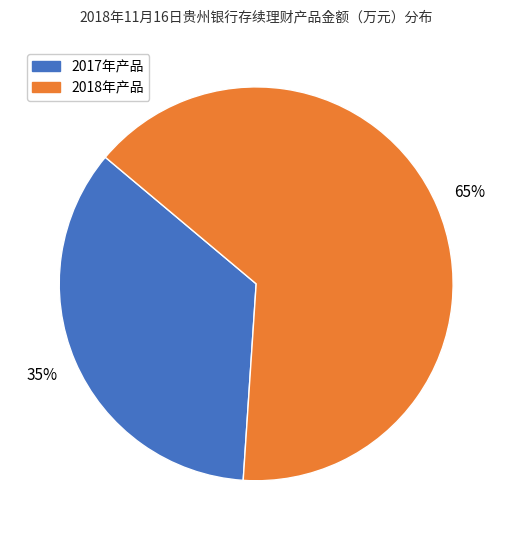

Does 2017年产品 represent more than half of the total?

No